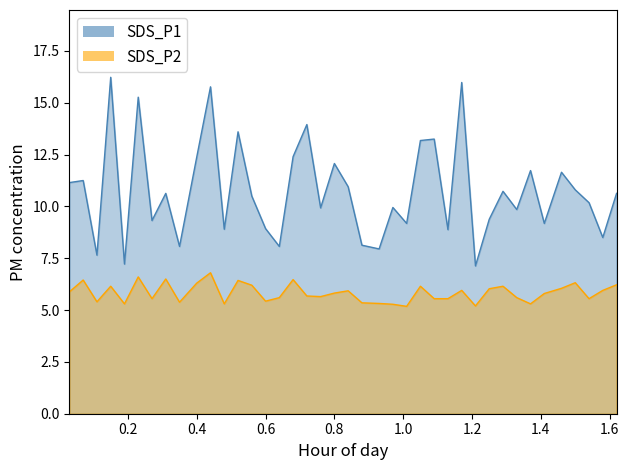

Which series has the largest range (max minus min)?

SDS_P1